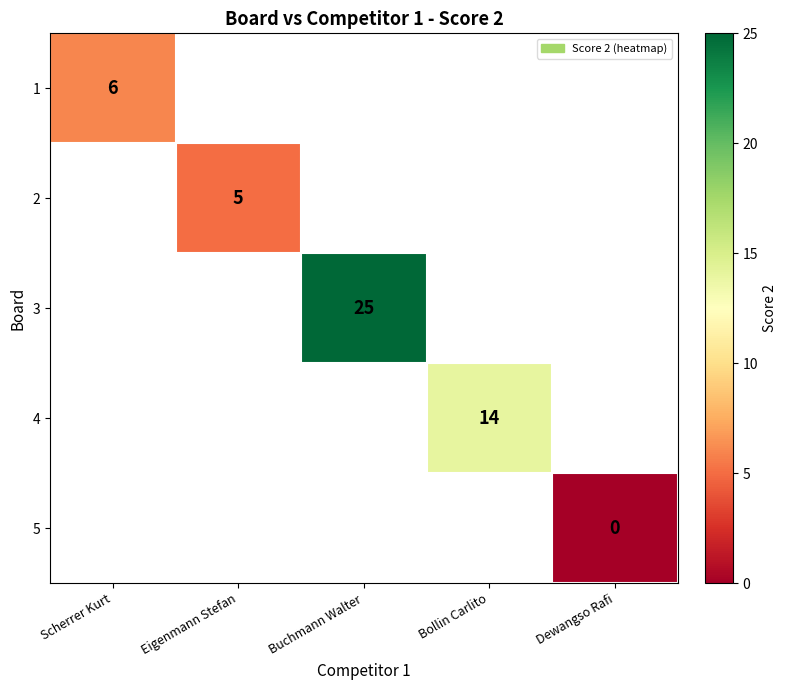

At how many categories does at least one series exceed 13?

2